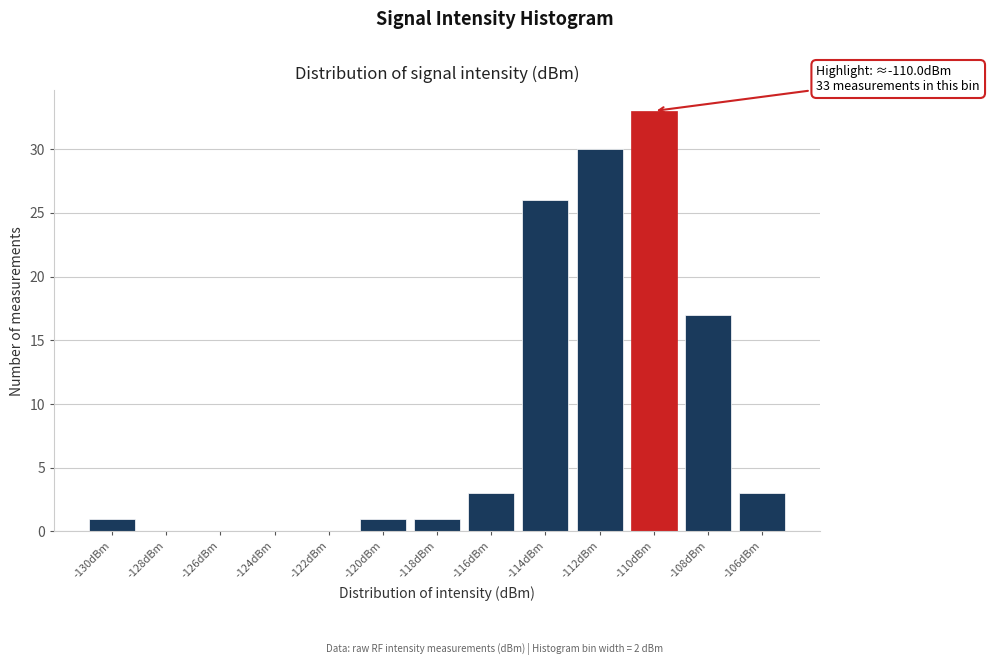

Reading right to left, list all the values displayed in this chart.

-106dBm=3	-108dBm=17	-110dBm=33	-112dBm=30	-114dBm=26	-116dBm=3	-118dBm=1	-120dBm=1	-122dBm=0	-124dBm=0	-126dBm=0	-128dBm=0	-130dBm=1